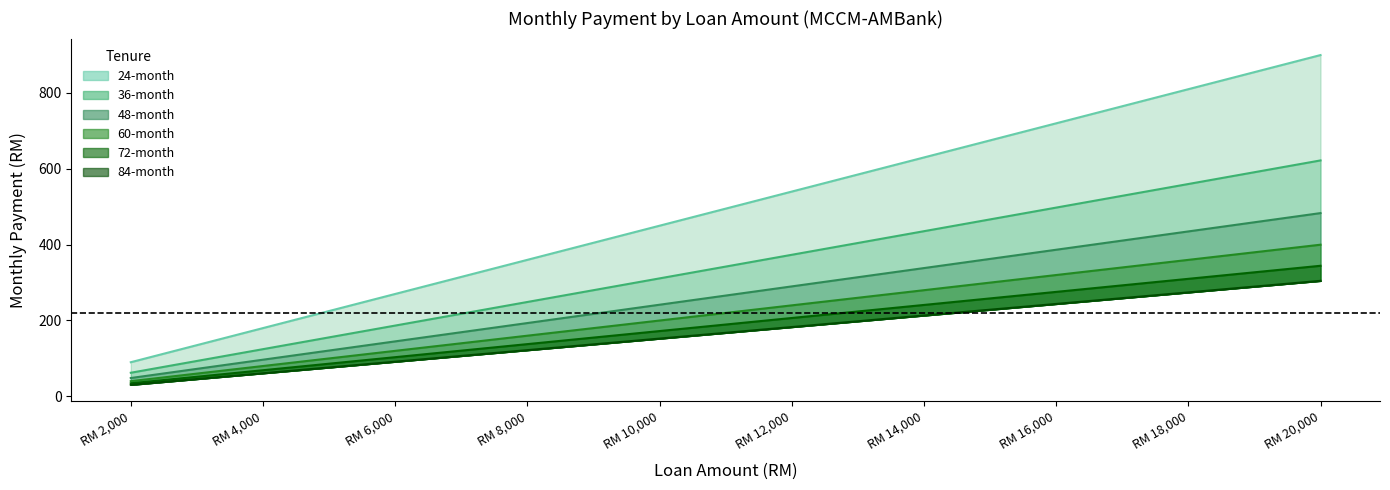

The value of 72-month at 19000 is 327.1. True or false?

True